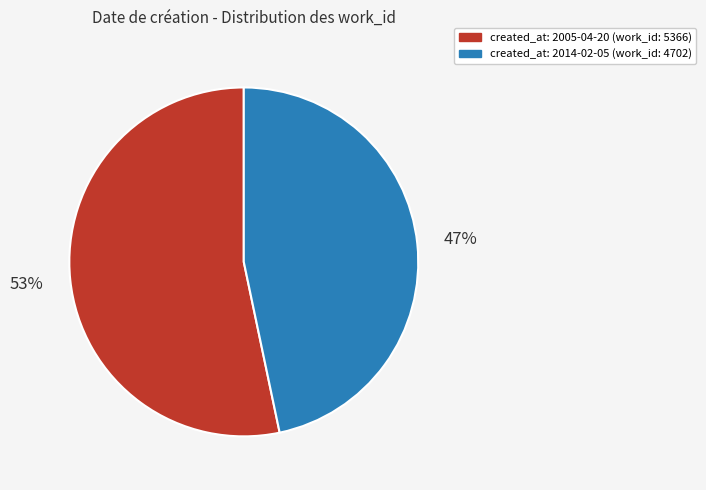

To the nearest percent, what is the average slice percentage?

50%